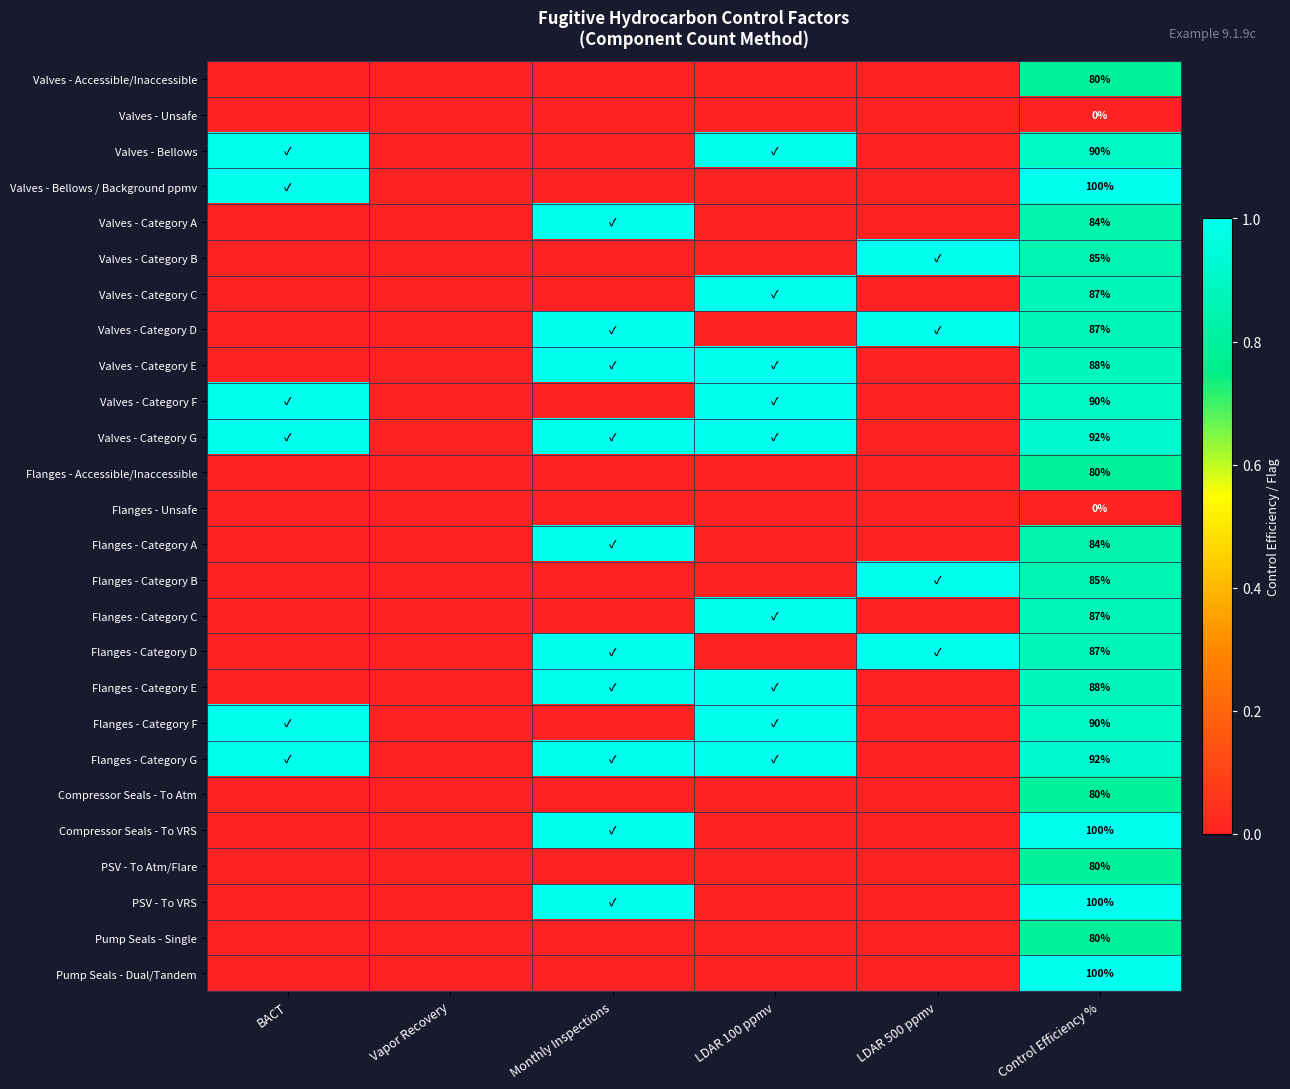

Rank the series by their maximum value, from highest to lowest.

Valves - Bellows, Valves - Bellows / Background ppmv, Valves - Category A, Valves - Category B, Valves - Category C, Valves - Category D, Valves - Category E, Valves - Category F, Valves - Category G, Flanges - Category A, Flanges - Category B, Flanges - Category C, Flanges - Category D, Flanges - Category E, Flanges - Category F, Flanges - Category G, Compressor Seals - To VRS, PSV - To VRS, Pump Seals - Dual/Tandem, Valves - Accessible/Inaccessible, Flanges - Accessible/Inaccessible, Compressor Seals - To Atm, PSV - To Atm/Flare, Pump Seals - Single, Valves - Unsafe, Flanges - Unsafe